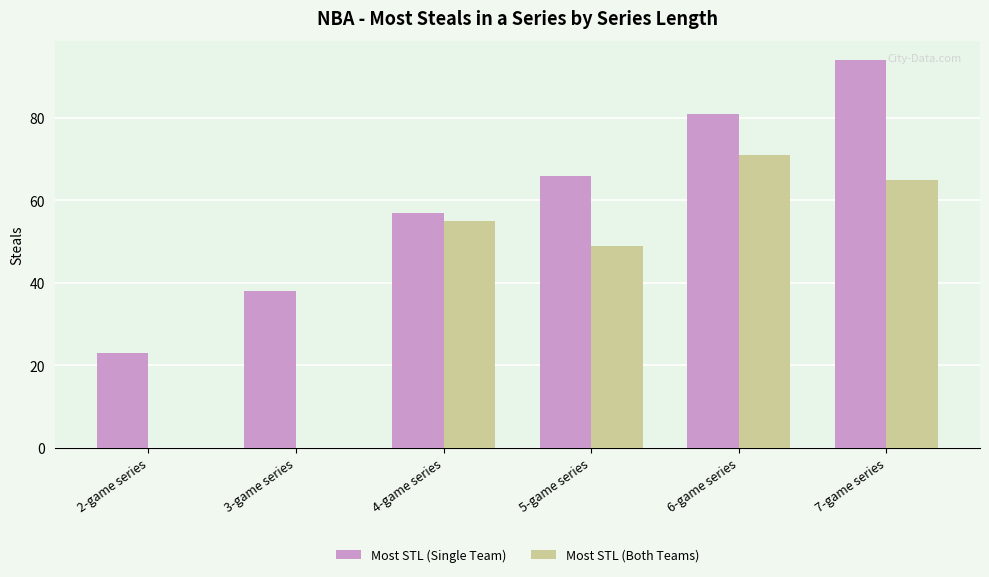

What are all the series names shown in the legend?

Most STL (Single Team), Most STL (Both Teams)